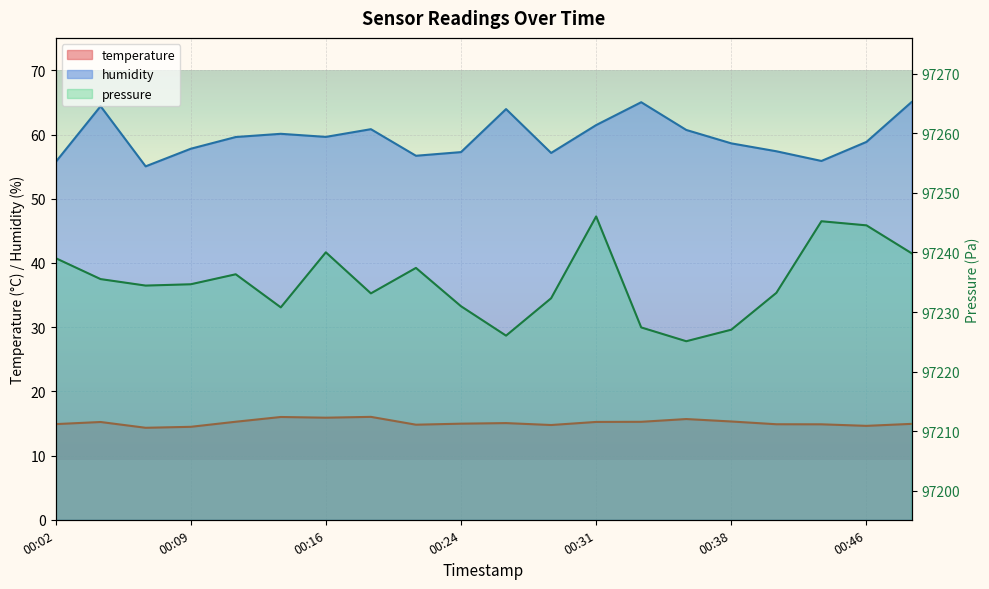

At which category does the chart reach its peak across all series?

00:31